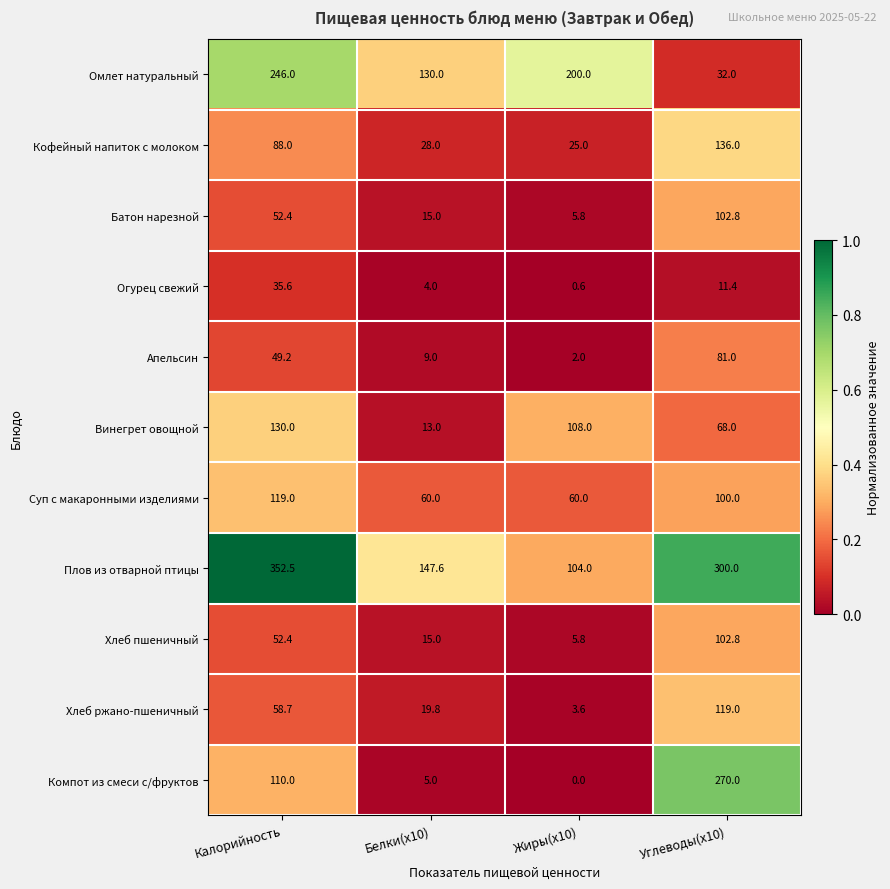

What is the spread (max minus min) of values at Углеводы(x10)?

288.6